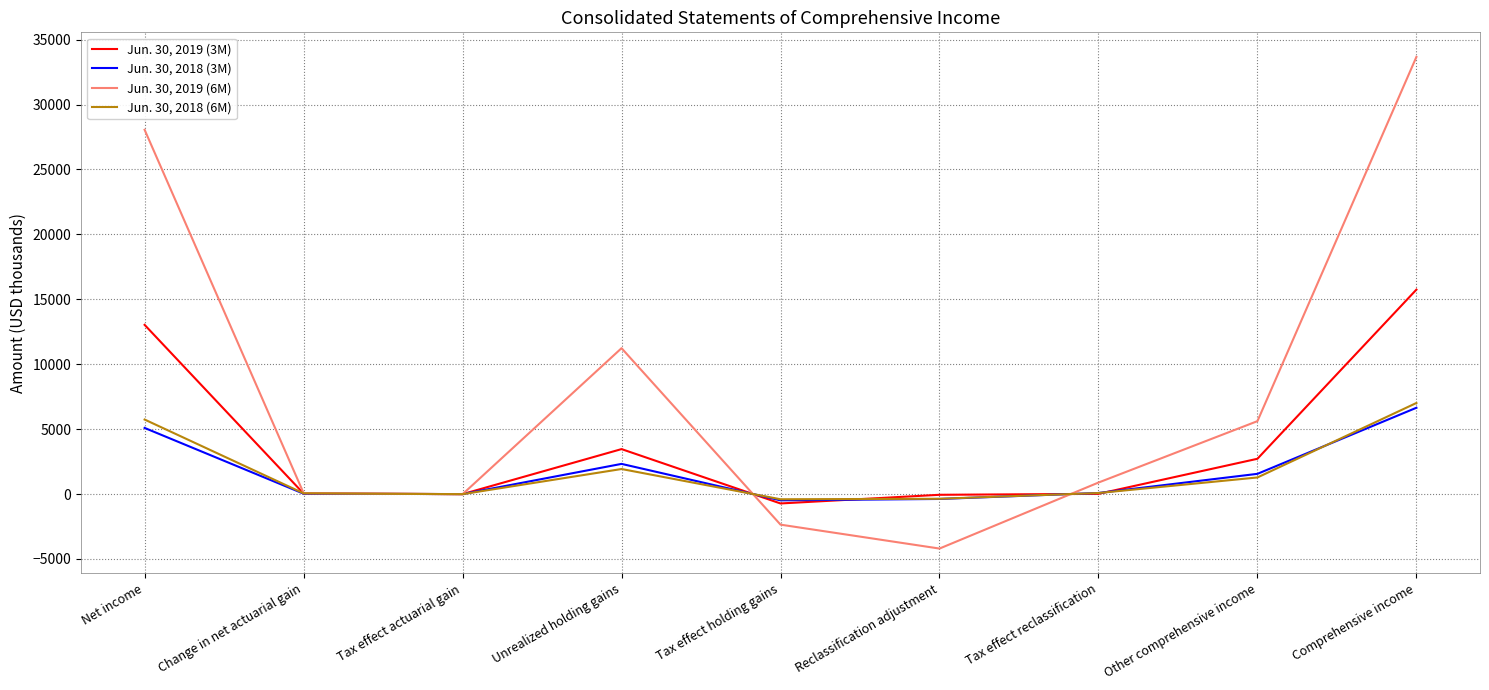

Which series has the largest range (max minus min)?

Jun. 30, 2019 (6M)